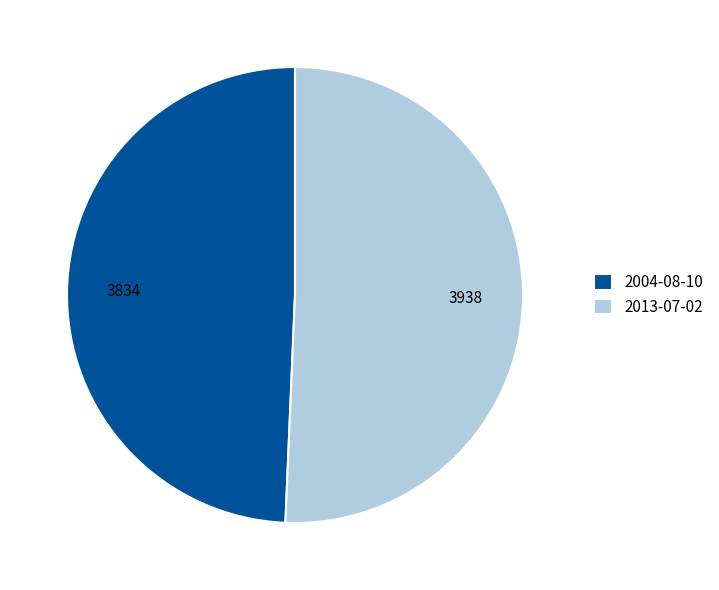

Is 2013-07-02 the majority of the pie?

Yes